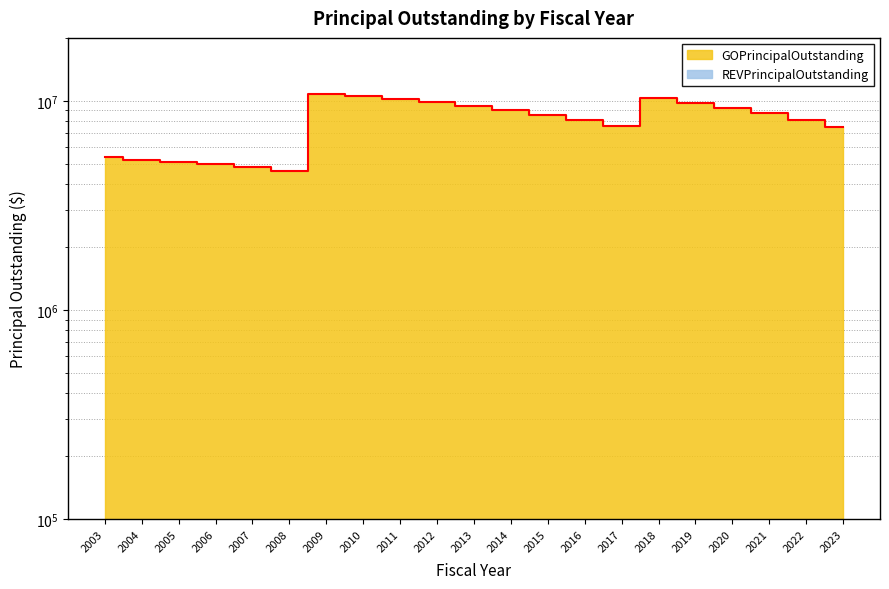

How many data points are less than 8565000?

10